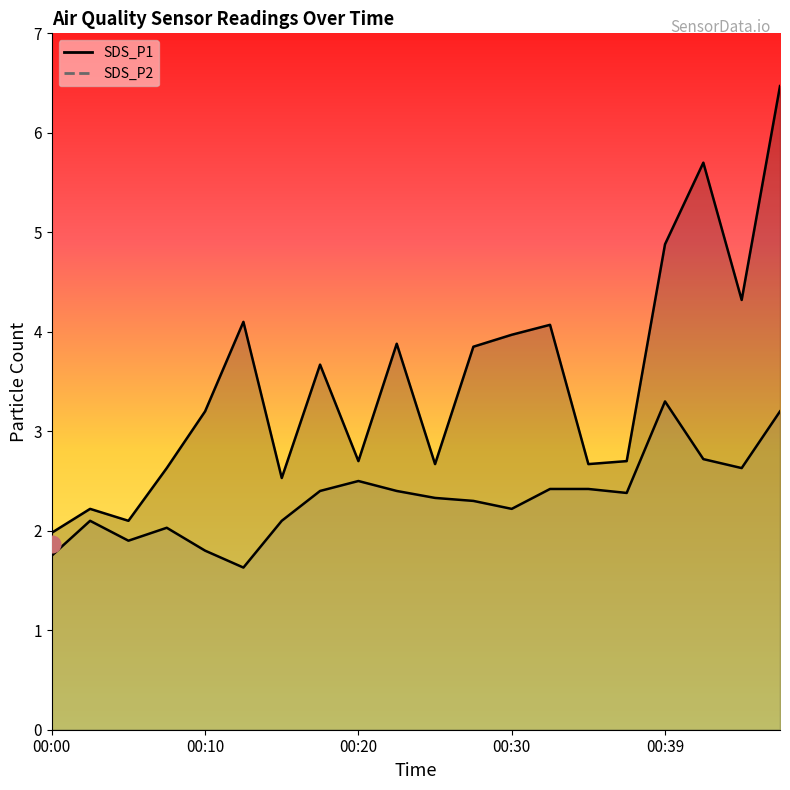

How many values in the SDS_P2 series are below 2?

4